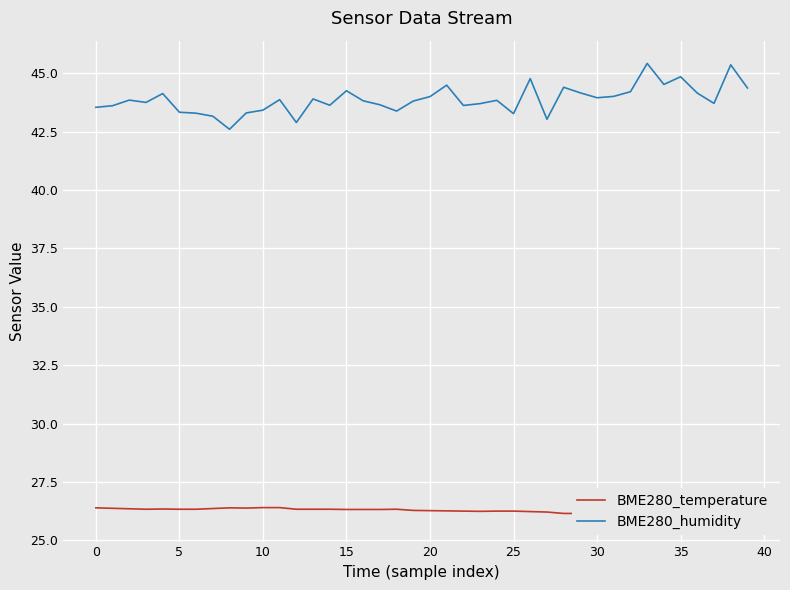

What value does the BME280_humidity series have at 0?

43.5